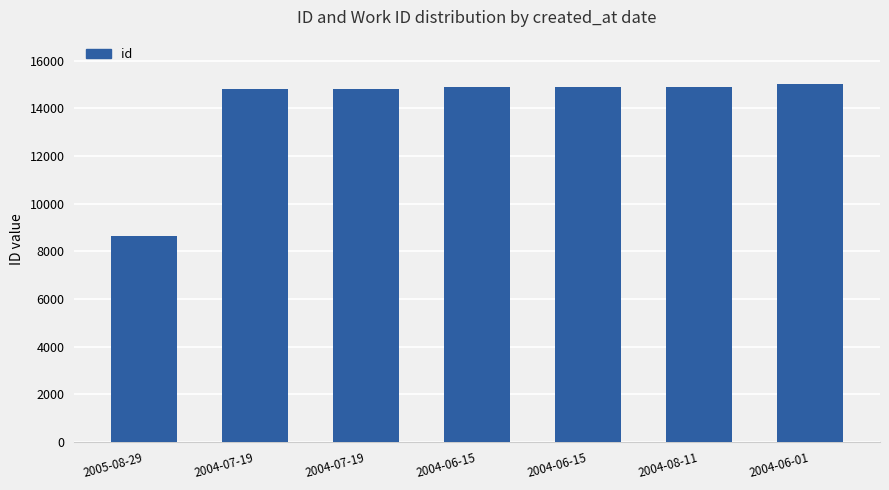

The chart shows a value of 6331 at 2004-06-01. True or false?

False